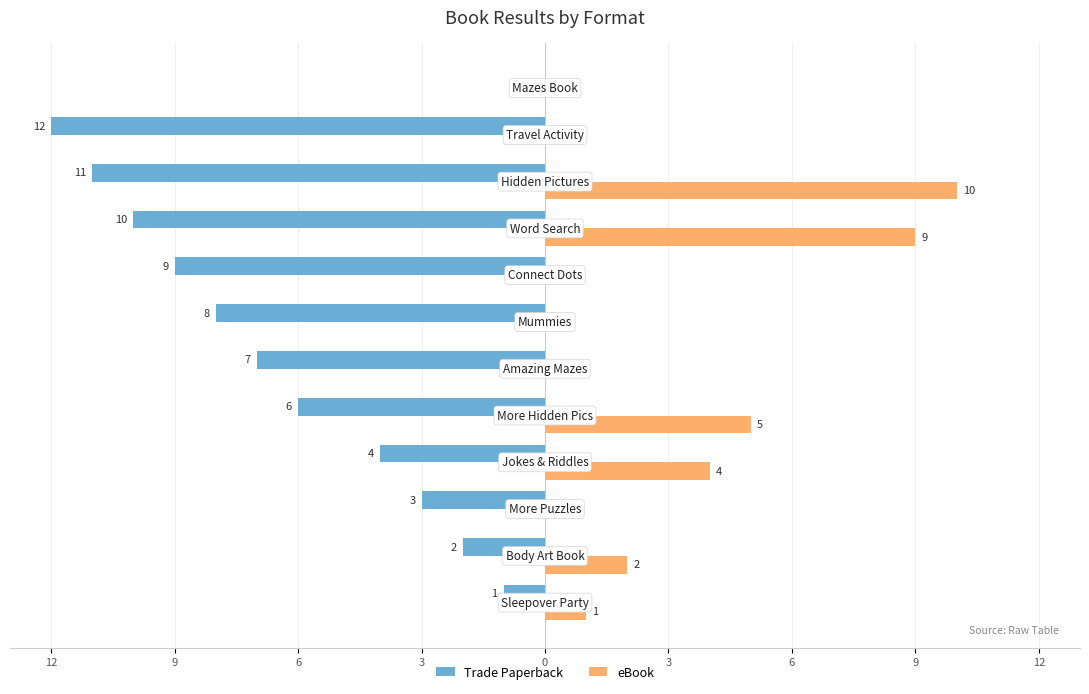

What is the label of the 1st bar from the left?

12